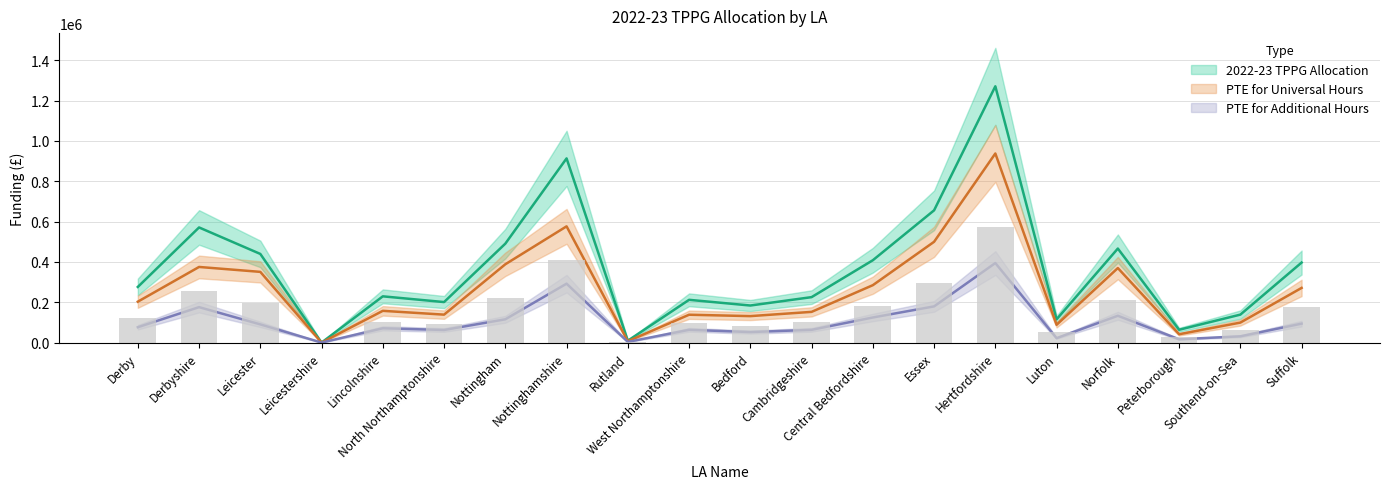

Which has a higher value, Derby or Rutland?

Derby